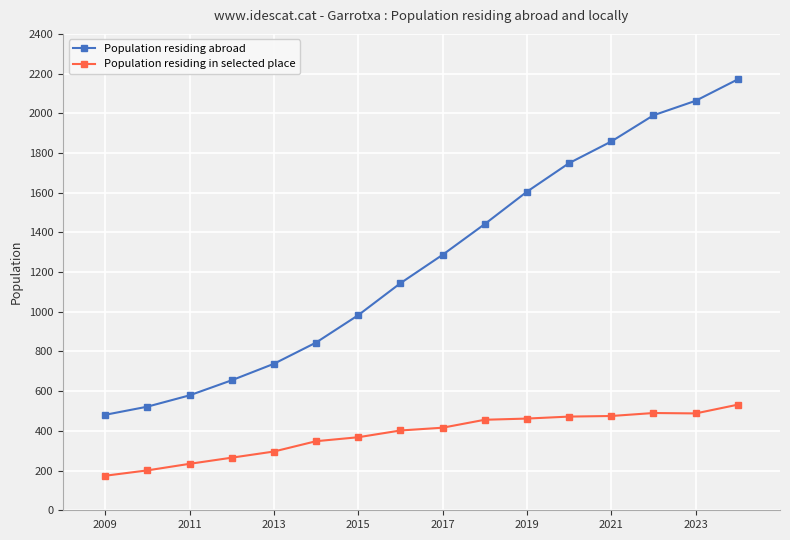

Which series has the largest range (max minus min)?

Population residing abroad